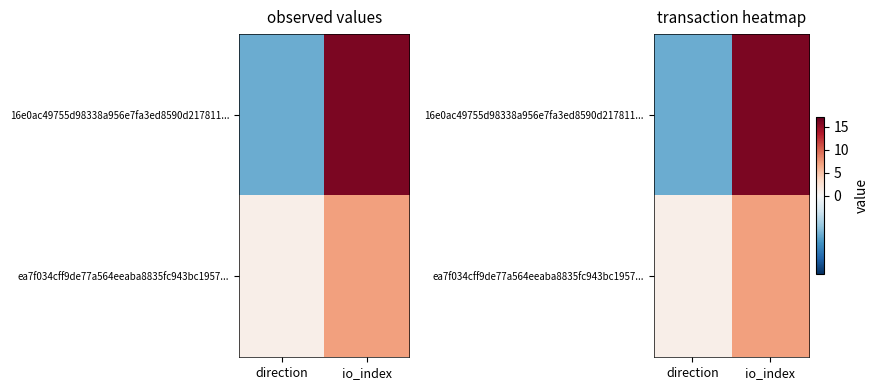

True or false: ea7f034cff9de77a564eeaba8835fc943bc1957... has a value of 10 at io_index.

False